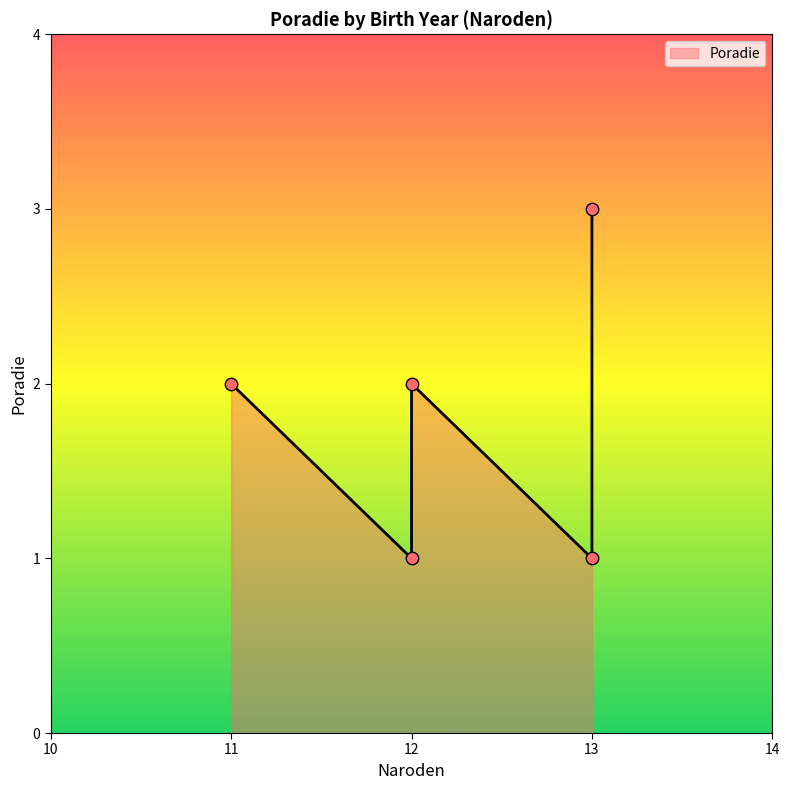

What is the ratio of the value at Kolláriková Olívia (12) to the value at Krupa Martin (11)?

1.0